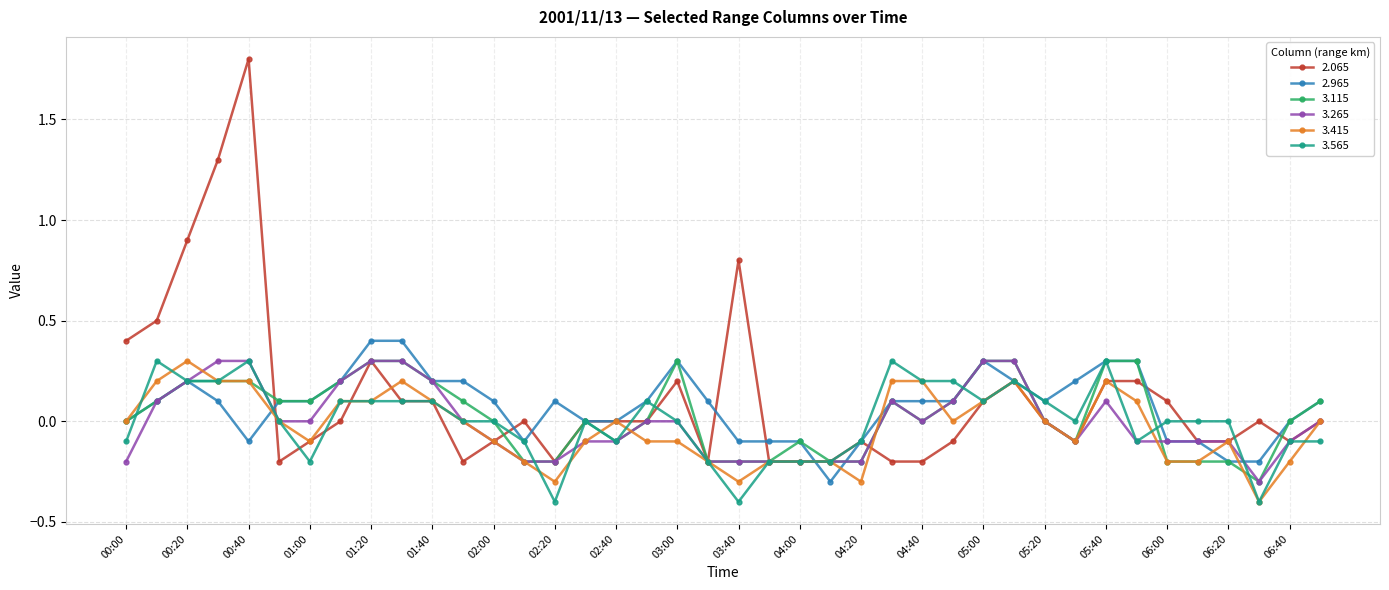

True or false: 3.115 has more than 1 points higher than both neighbors.

True